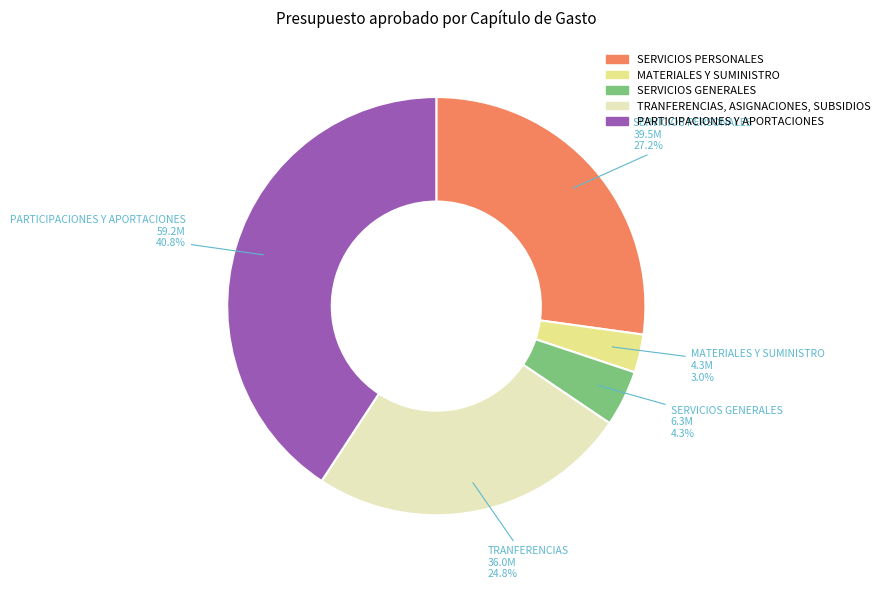

Which category has the biggest portion of the pie?

PARTICIPACIONES Y APORTACIONES